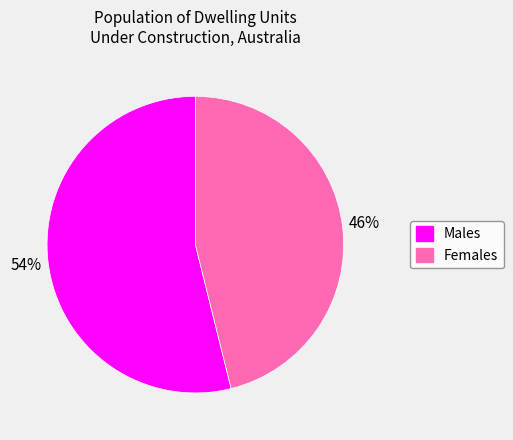

Do Males and Females together represent more than half of the pie?

Yes